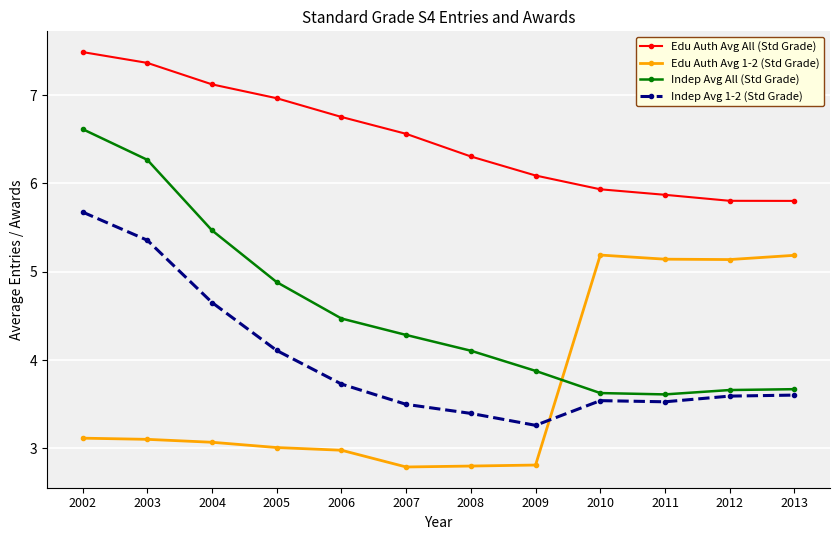

What are all the series names shown in the legend?

Edu Auth Avg All (Std Grade), Edu Auth Avg 1-2 (Std Grade), Indep Avg All (Std Grade), Indep Avg 1-2 (Std Grade)